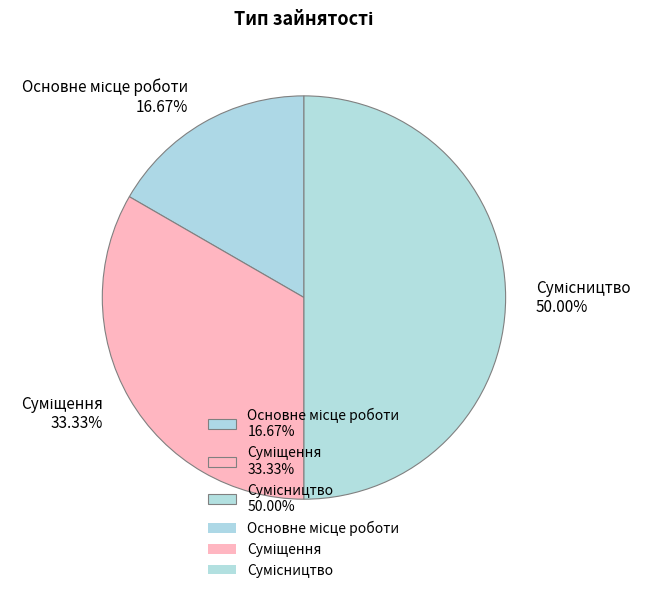

Approximately how many times larger is the value at Основне місце роботи compared to Суміщення?

0.5